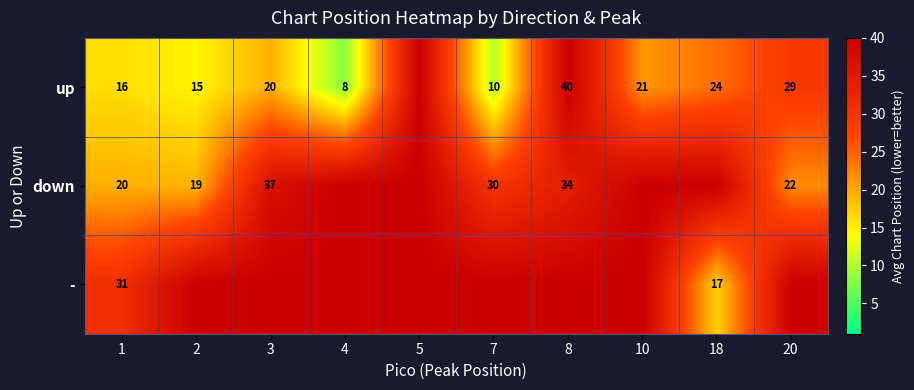

Rank the series at 1 from highest to lowest value.

-, down, up